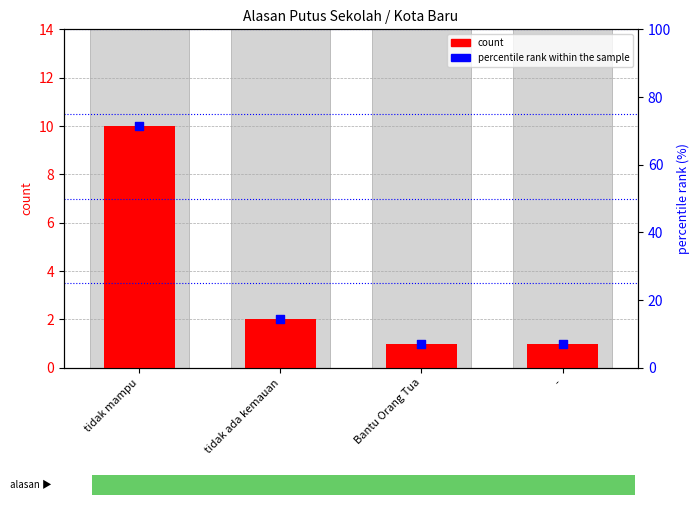

Which series has the widest spread of Y values?

percentile rank within the sample